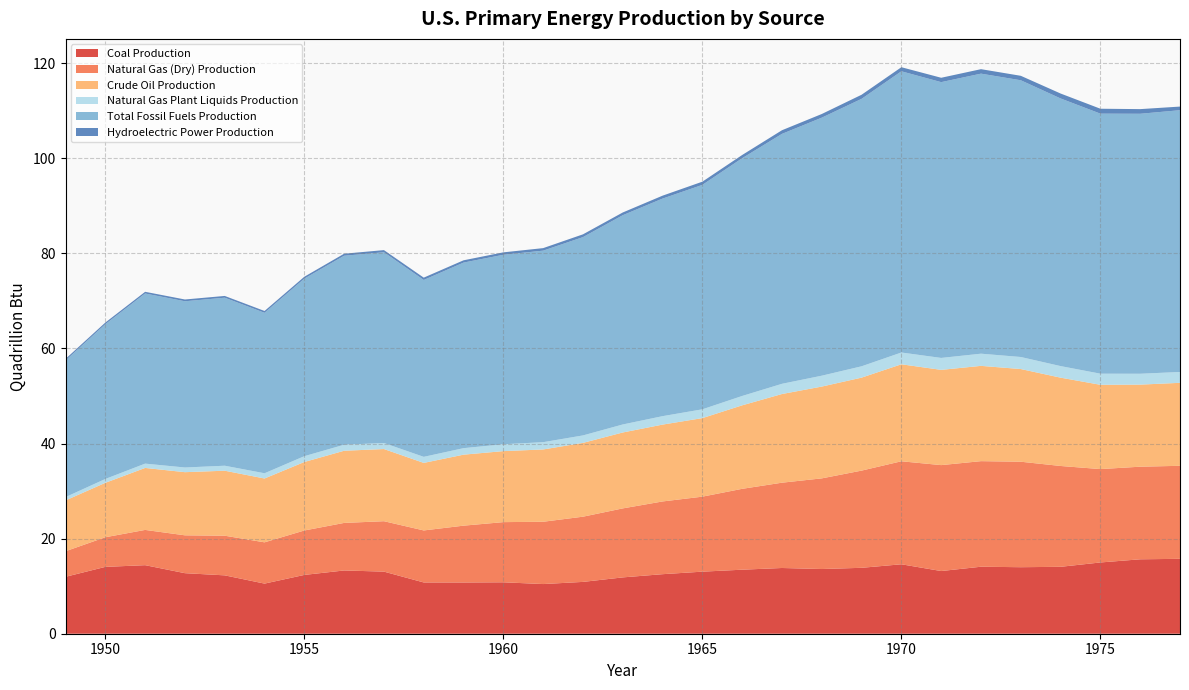

Reading left to right, transcribe all the data shown in this chart.

Coal Production: 1949=12.0	1950=14.1	1951=14.4	1952=12.7	1953=12.3	1954=10.5	1955=12.4	1956=13.3	1957=13.1	1958=10.8	1959=10.8	1960=10.8	1961=10.4	1962=10.9	1963=11.8	1964=12.5	1965=13.1	1966=13.5	1967=13.8	1968=13.6	1969=13.9	1970=14.6	1971=13.2	1972=14.1	1973=14.0	1974=14.1	1975=15.0	1976=15.7	1977=15.8
Natural Gas (Dry) Production: 1949=5.4	1950=6.2	1951=7.4	1952=8.0	1953=8.3	1954=8.7	1955=9.3	1956=10.0	1957=10.6	1958=10.9	1959=12.0	1960=12.7	1961=13.1	1962=13.7	1963=14.5	1964=15.3	1965=15.8	1966=17.0	1967=17.9	1968=19.1	1969=20.4	1970=21.7	1971=22.3	1972=22.2	1973=22.2	1974=21.2	1975=19.6	1976=19.5	1977=19.6
Crude Oil Production: 1949=10.7	1950=11.4	1951=13.0	1952=13.3	1953=13.7	1954=13.4	1955=14.4	1956=15.2	1957=15.2	1958=14.2	1959=14.9	1960=14.9	1961=15.2	1962=15.5	1963=16.0	1964=16.2	1965=16.5	1966=17.6	1967=18.7	1968=19.3	1969=19.6	1970=20.4	1971=20.0	1972=20.0	1973=19.5	1974=18.6	1975=17.7	1976=17.3	1977=17.5
Natural Gas Plant Liquids Production: 1949=0.7	1950=0.8	1951=0.9	1952=1.0	1953=1.1	1954=1.1	1955=1.2	1956=1.3	1957=1.3	1958=1.3	1959=1.4	1960=1.4	1961=1.5	1962=1.6	1963=1.7	1964=1.8	1965=1.9	1966=2.0	1967=2.1	1968=2.3	1969=2.4	1970=2.5	1971=2.5	1972=2.6	1973=2.5	1974=2.4	1975=2.3	1976=2.3	1977=2.3
Total Fossil Fuels Production: 1949=28.7	1950=32.6	1951=35.8	1952=35.0	1953=35.3	1954=33.8	1955=37.3	1956=39.8	1957=40.1	1958=37.2	1959=39.0	1960=39.9	1961=40.3	1962=41.7	1963=44.0	1964=45.8	1965=47.2	1966=50.0	1967=52.6	1968=54.3	1969=56.3	1970=59.2	1971=58.0	1972=58.9	1973=58.2	1974=56.3	1975=54.7	1976=54.7	1977=55.1
Hydroelectric Power Production: 1949=0.3	1950=0.3	1951=0.4	1952=0.4	1953=0.4	1954=0.4	1955=0.4	1956=0.4	1957=0.5	1958=0.5	1959=0.5	1960=0.5	1961=0.5	1962=0.6	1963=0.6	1964=0.6	1965=0.7	1966=0.7	1967=0.8	1968=0.8	1969=0.9	1970=0.9	1971=0.9	1972=0.9	1973=0.9	1974=1.0	1975=1.0	1976=1.0	1977=0.8